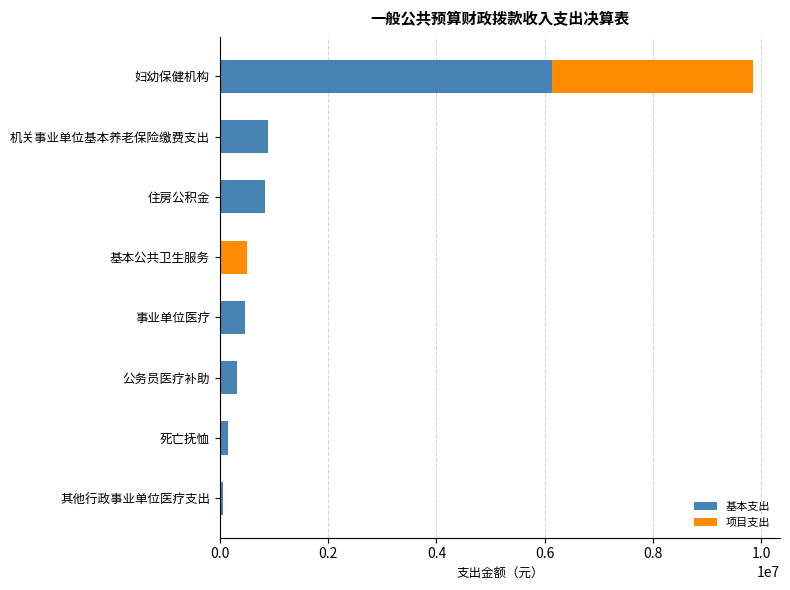

What is the sum of the 基本支出 values at 机关事业单位基本养老保险缴费支出 and 基本公共卫生服务?

897259.7